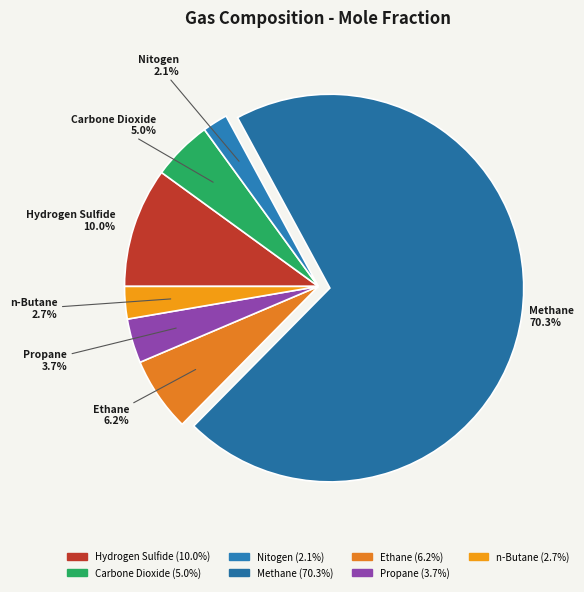

To the nearest percent, what is the difference between the n-Butane and Methane slice percentages?

68%